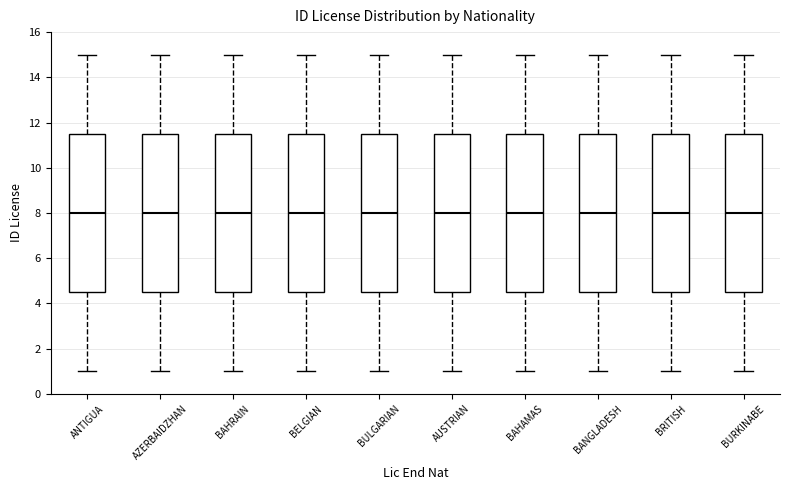

Reading left to right, read every box against the y-axis: the position of its median line, the range the box covers, and the ends of its whiskers. The values are not printed on the chart, so give them approximately, as read against the axis.

ANTIGUA: median 8.0, box 4.6 to 11.6, whiskers 1.0 to 15.0
AZERBAIDZHAN: median 8.0, box 4.6 to 11.6, whiskers 1.0 to 15.0
BAHRAIN: median 8.0, box 4.6 to 11.6, whiskers 1.0 to 15.0
BELGIAN: median 8.0, box 4.6 to 11.6, whiskers 1.0 to 15.0
BULGARIAN: median 8.0, box 4.6 to 11.6, whiskers 1.0 to 15.0
AUSTRIAN: median 8.0, box 4.6 to 11.6, whiskers 1.0 to 15.0
BAHAMAS: median 8.0, box 4.6 to 11.6, whiskers 1.0 to 15.0
BANGLADESH: median 8.0, box 4.6 to 11.6, whiskers 1.0 to 15.0
BRITISH: median 8.0, box 4.6 to 11.6, whiskers 1.0 to 15.0
BURKINABE: median 8.0, box 4.6 to 11.6, whiskers 1.0 to 15.0